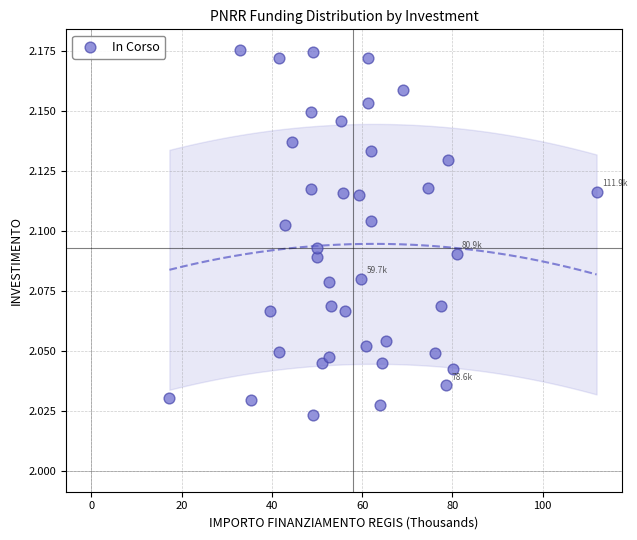

What is the range of X values (max minus min)?

94.7